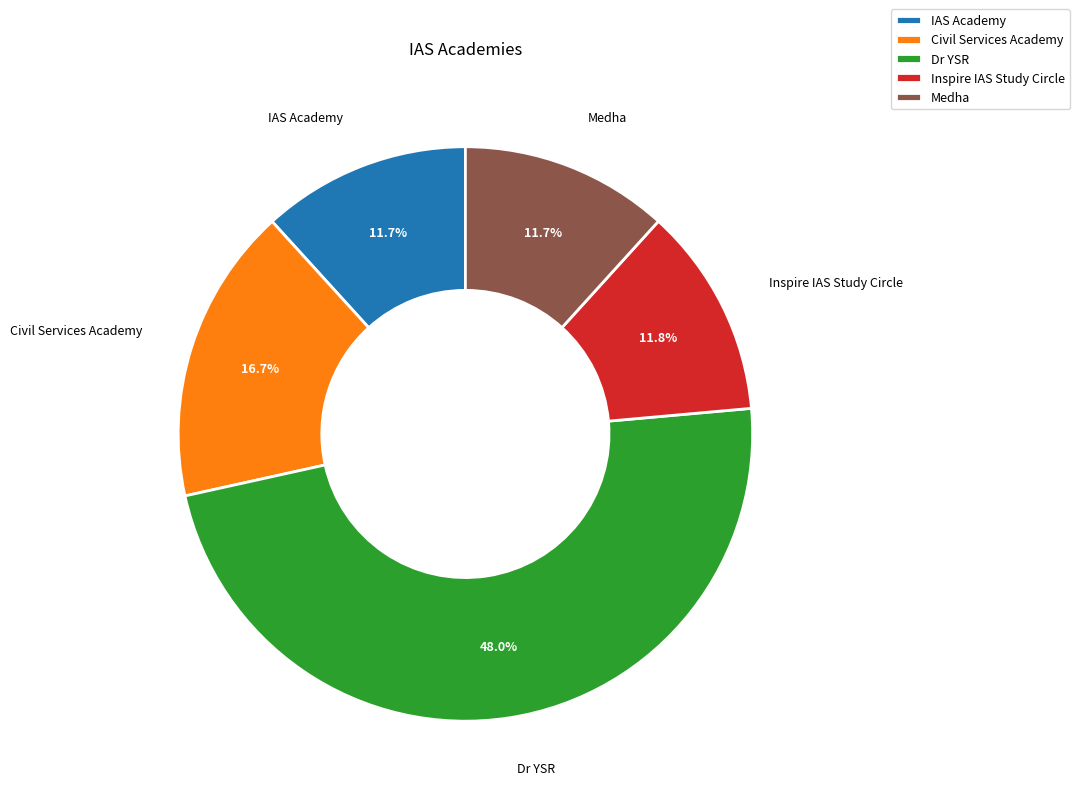

The Civil Services Academy slice represents 8% of the pie. True or false?

False